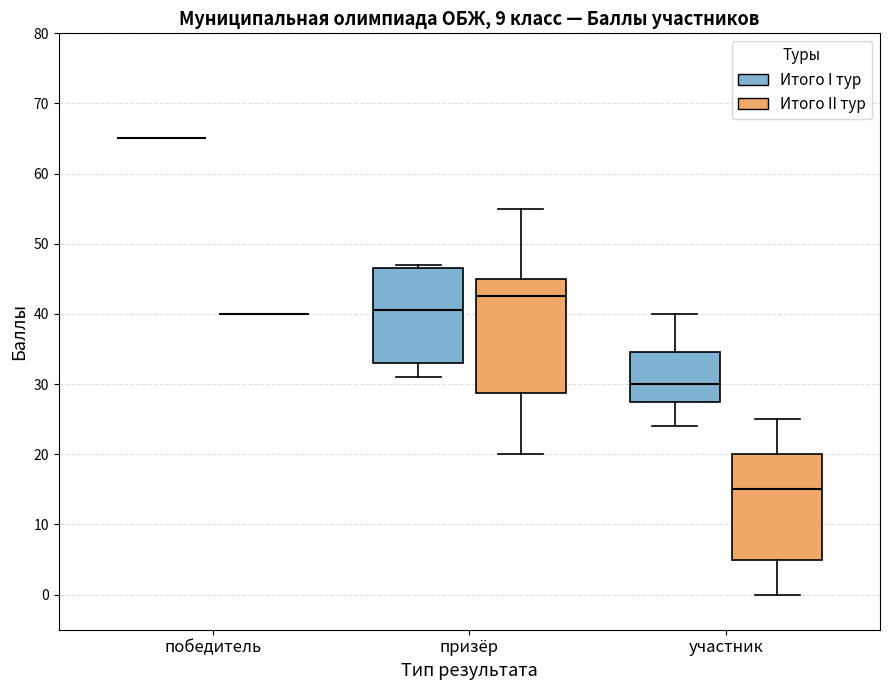

Reading left to right, read every box against the y-axis: the position of its median line, the range the box covers, and the ends of its whiskers. The values are not printed on the chart, so give them approximately, as read against the axis.

победитель (Итого I тур): box collapsed to a line at 65, whiskers 65 to 65
победитель (Итого II тур): box collapsed to a line at 40, whiskers 40 to 40
призёр (Итого I тур): median 41, box 33 to 47, whiskers 31 to 47 (just above the box's upper edge)
призёр (Итого II тур): median 43, box 29 to 45, whiskers 20 to 55
участник (Итого I тур): median 30, box 28 to 35, whiskers 24 to 40
участник (Итого II тур): median 15, box 5 to 20, whiskers 0 to 25